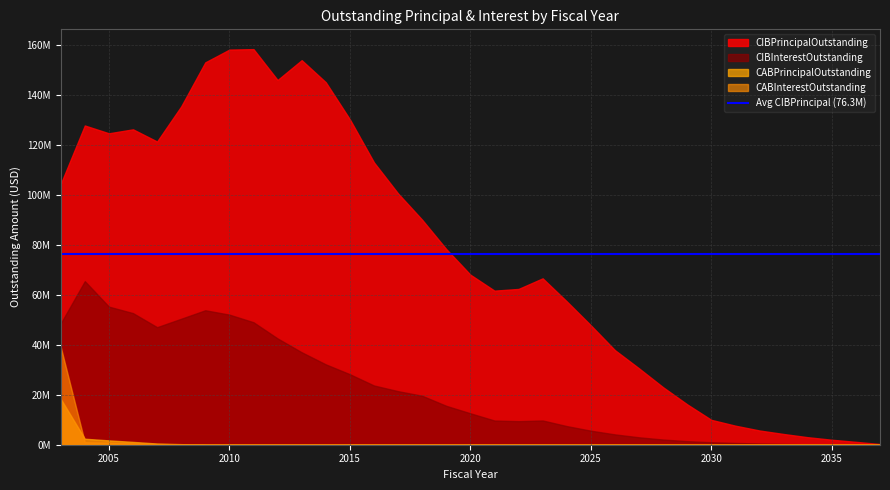

What is the sum of the CIBInterestOutstanding values at 2008 and 2006?

103018593.5